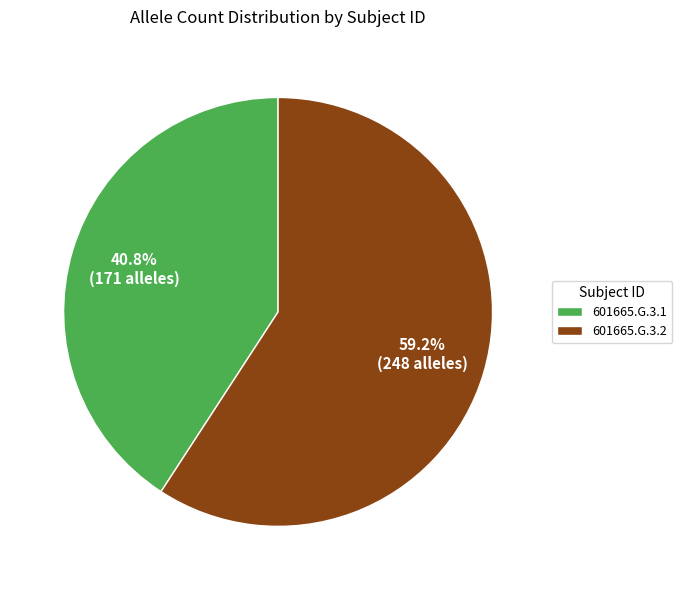

Between 601665.G.3.2 and 601665.G.3.1, which is larger?

601665.G.3.2